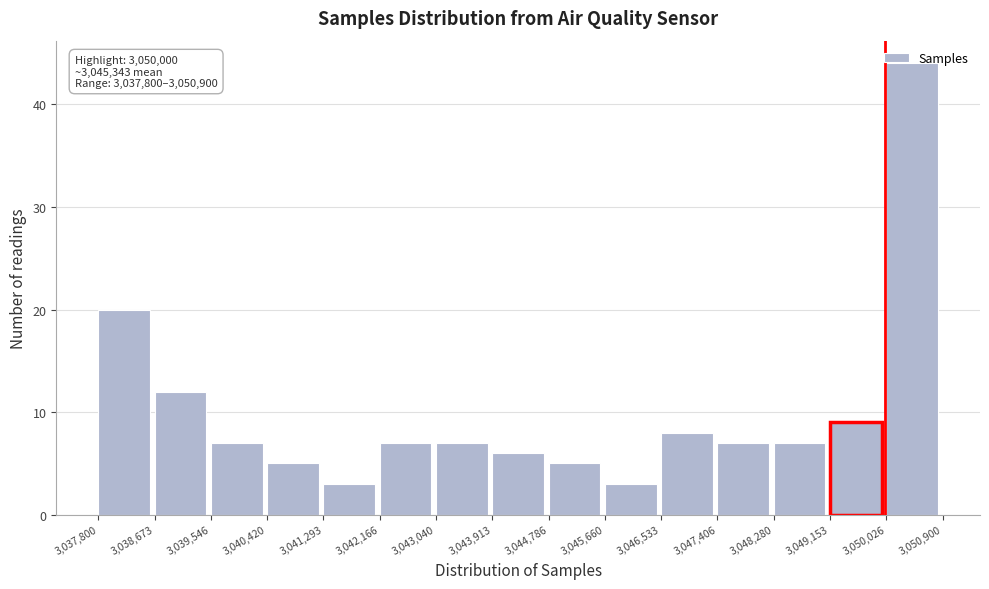

Which range on the x-axis has the tallest bar?

3,050,026 to 3,050,900